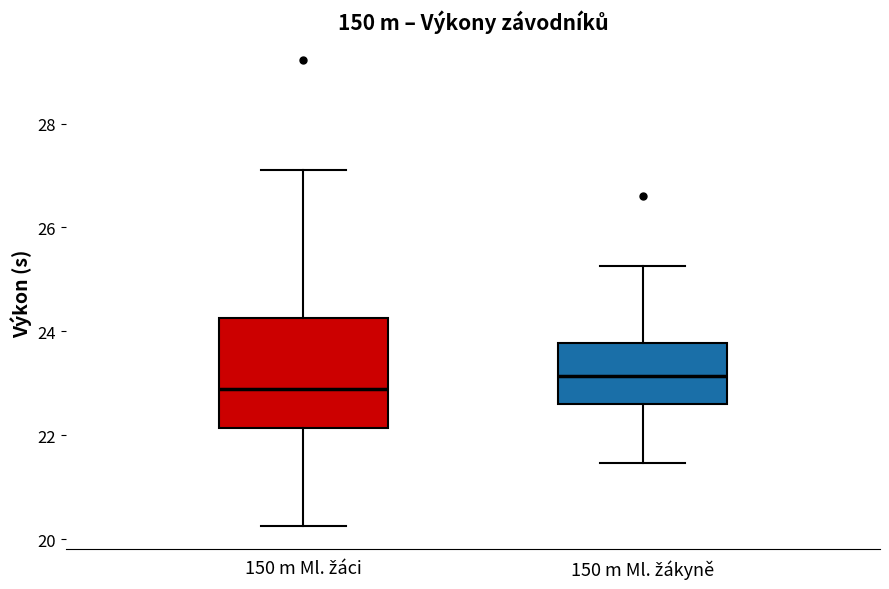

Which box is the tallest, from its lower edge to its upper edge?

150 m Ml. žáci